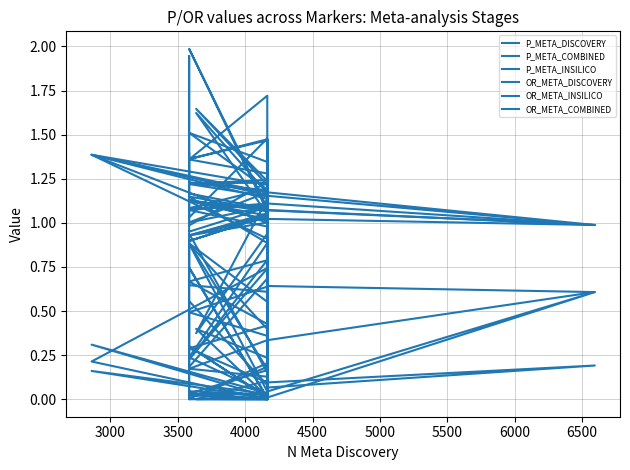

True or false: P_META_INSILICO and OR_META_DISCOVERY intersect in this chart.

False